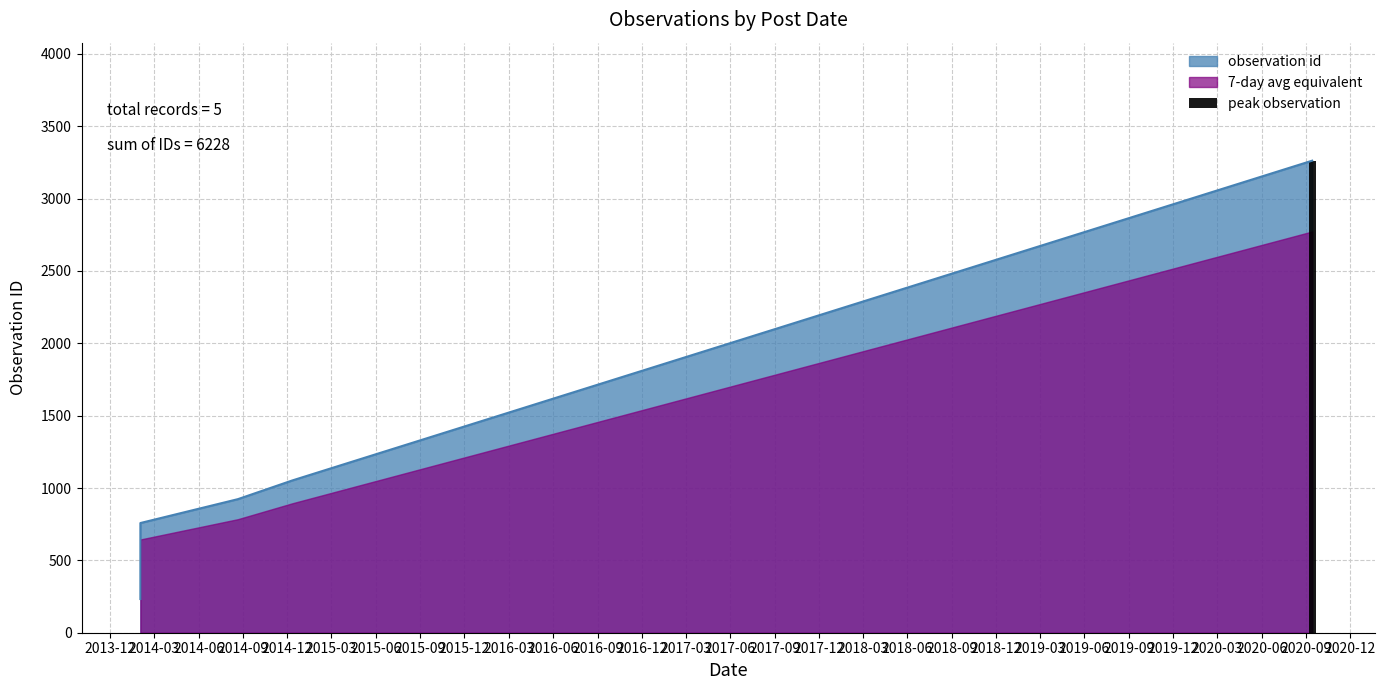

True or false: the data shows 3262 at 2020-09-13.

True